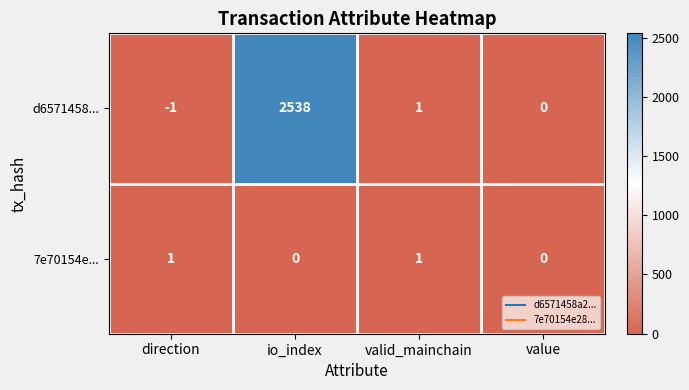

How many categories are shown in the chart?

4